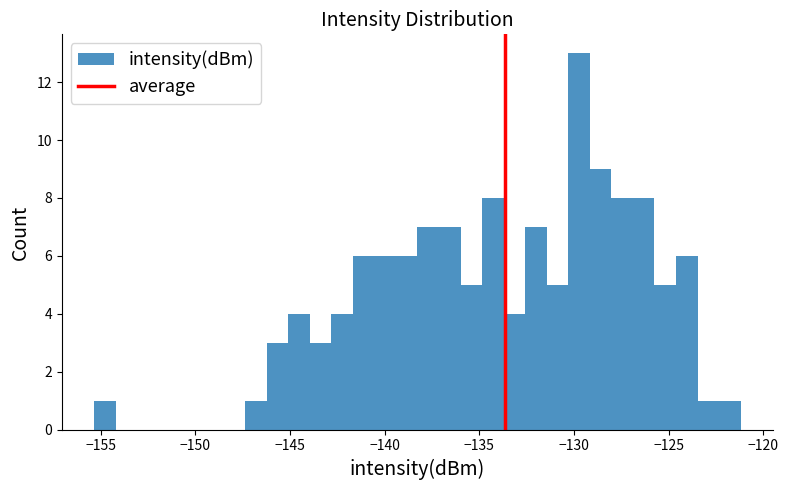

Read against the x-axis, roughly where is the centre of the tallest bar?

-129.5